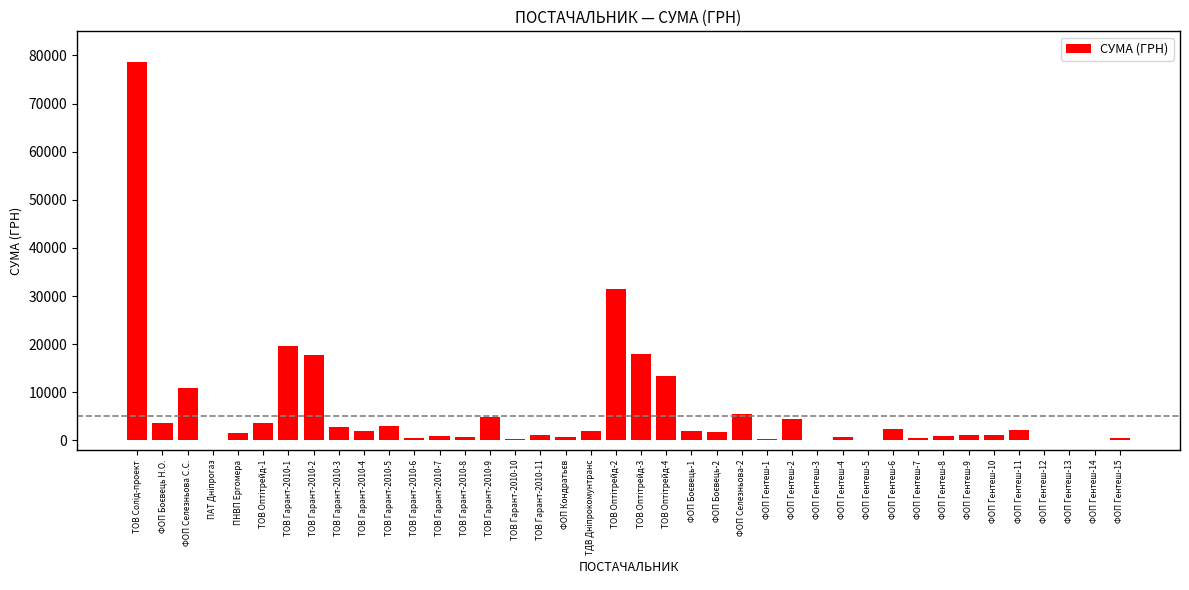

What is the greatest value displayed?

78600.0